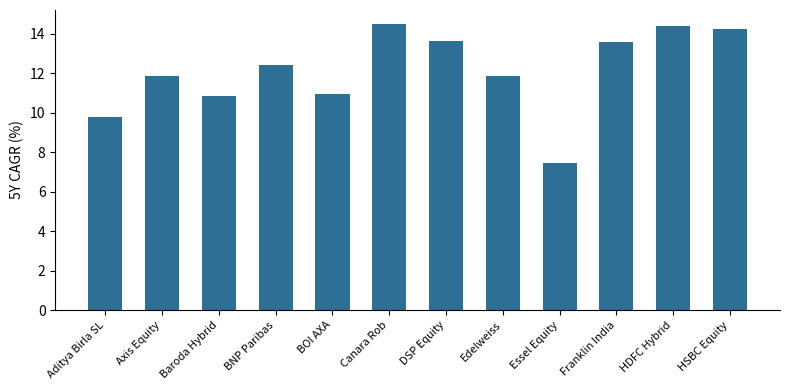

Reading left to right, extract all data points from this chart.

9.8	11.9	10.8	12.4	10.9	14.5	13.6	11.9	7.4	13.6	14.4	14.2